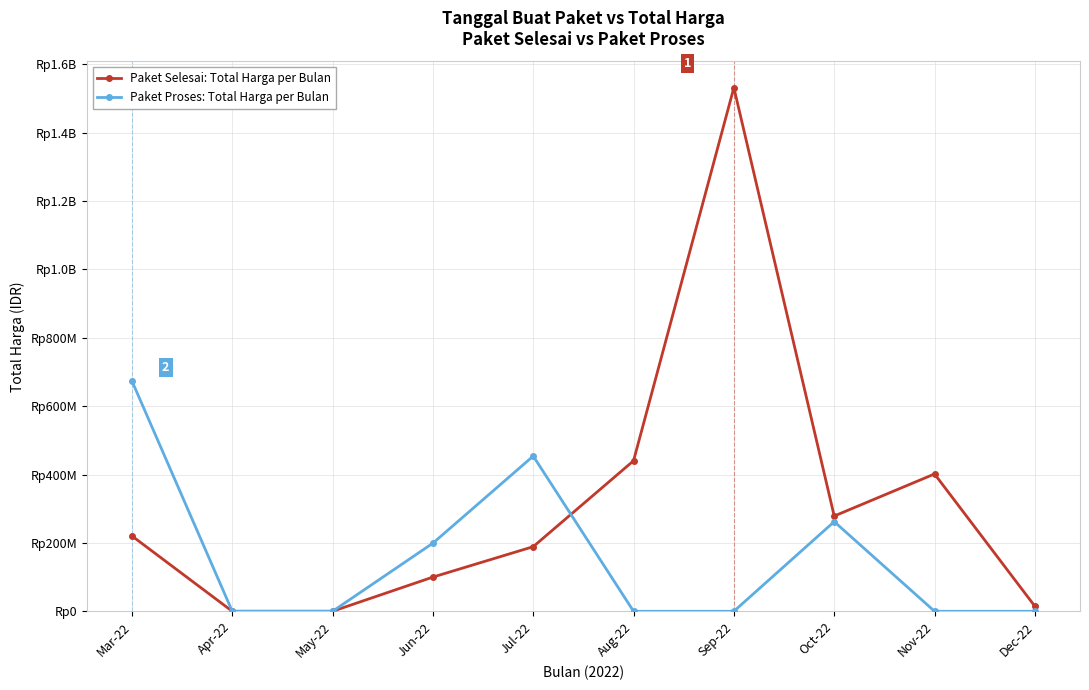

Does the chart have visible grid lines?

Yes